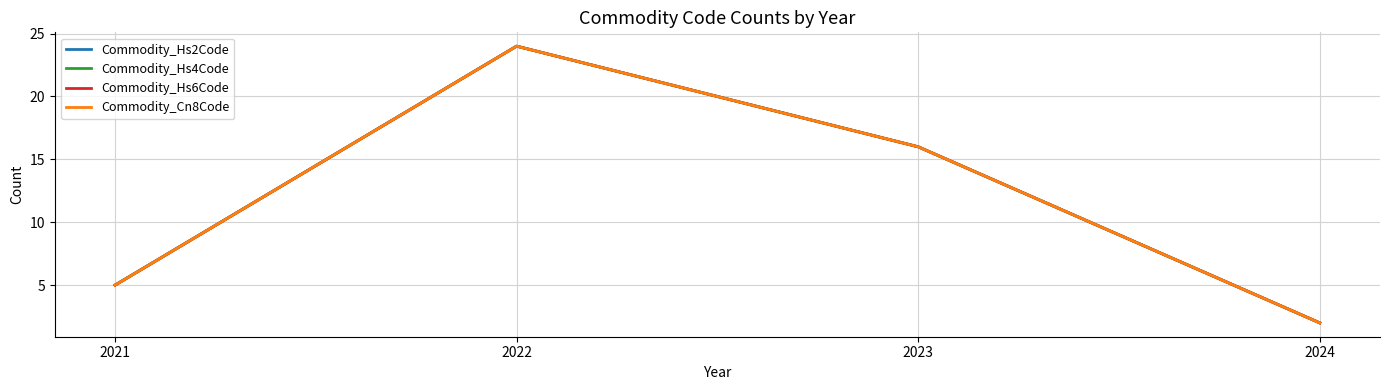

Does the chart have visible grid lines?

Yes